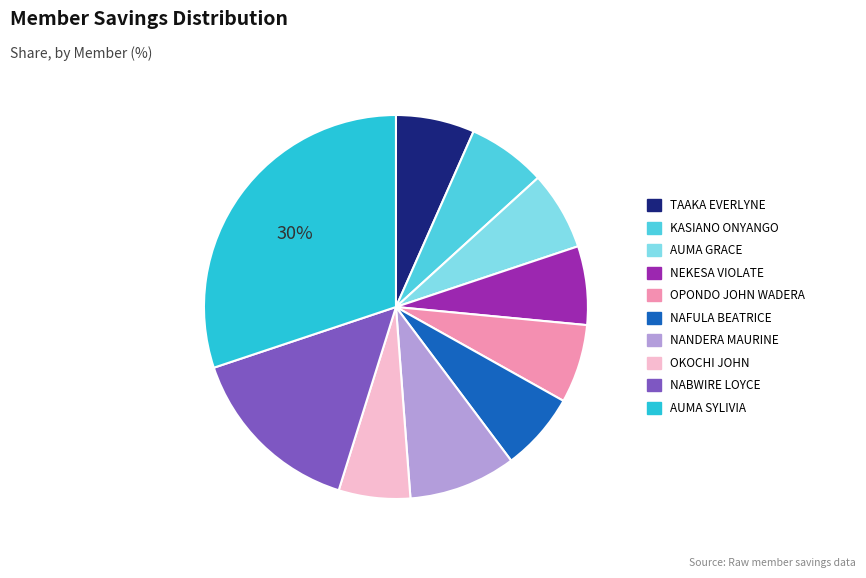

How many segments does this pie chart have?

10